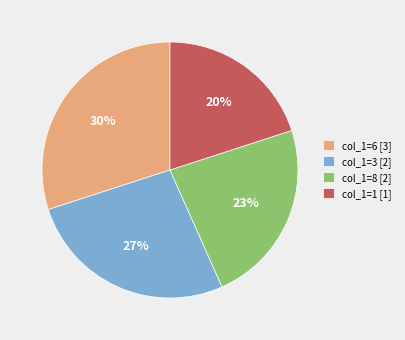

Is there a majority slice in this chart?

No